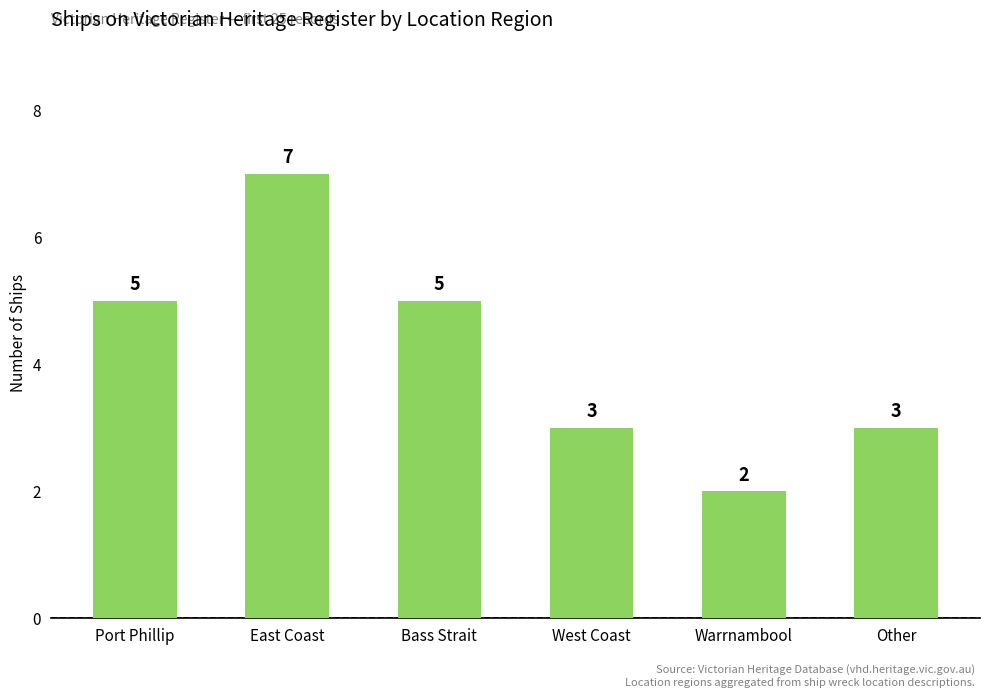

Read the value at Other.

3